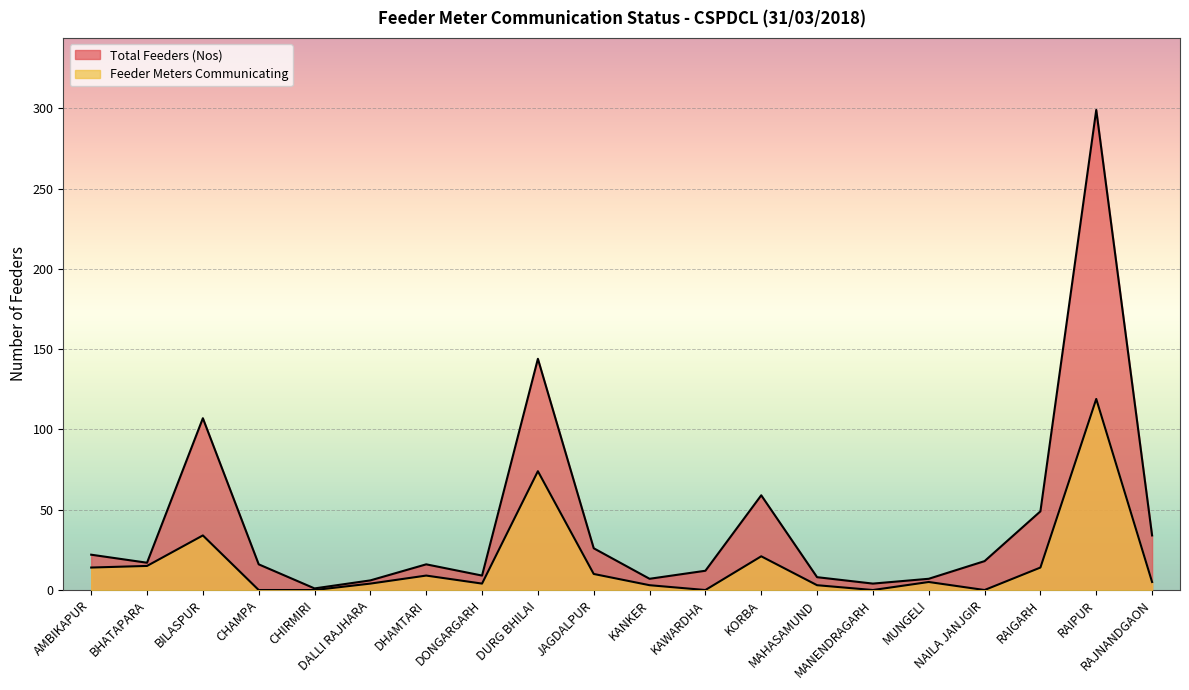

At RAJNANDGAON, list the series in order from largest to smallest.

Total Feeders (Nos), Feeder Meters Communicating